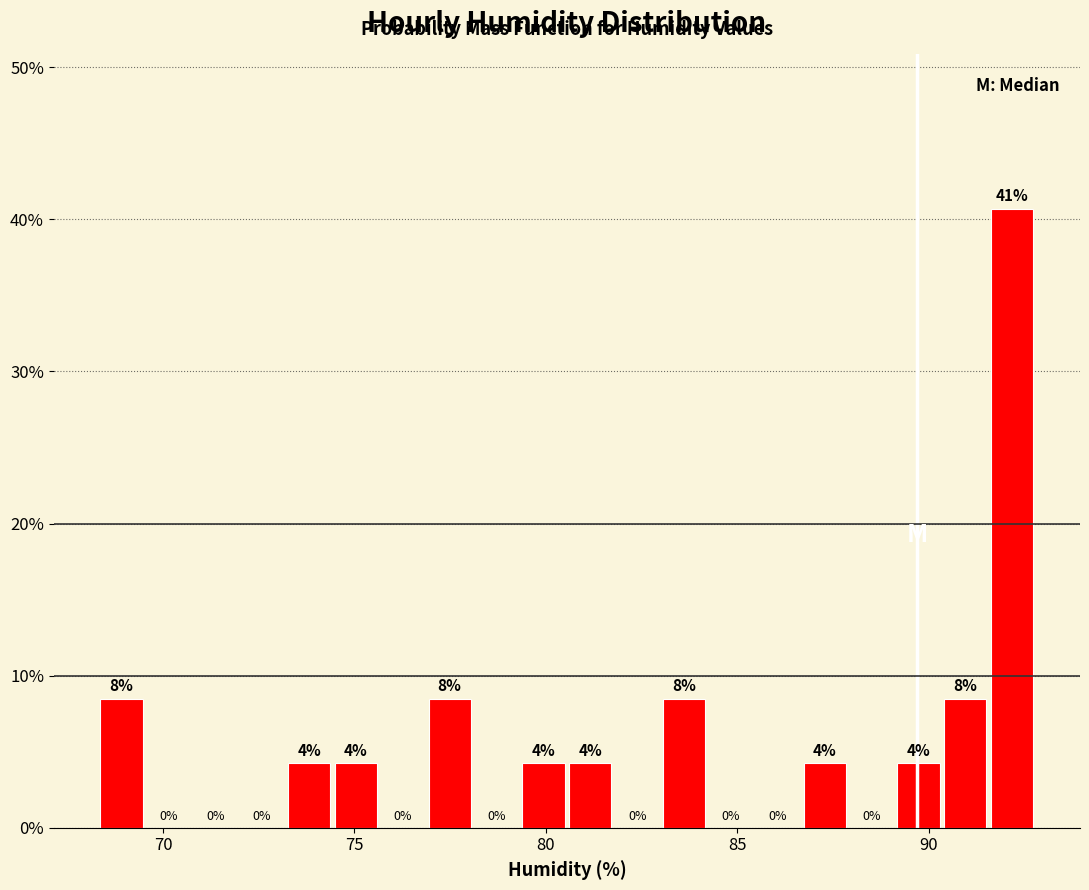

Read against the x-axis, roughly where is the centre of the tallest bar?

92.0